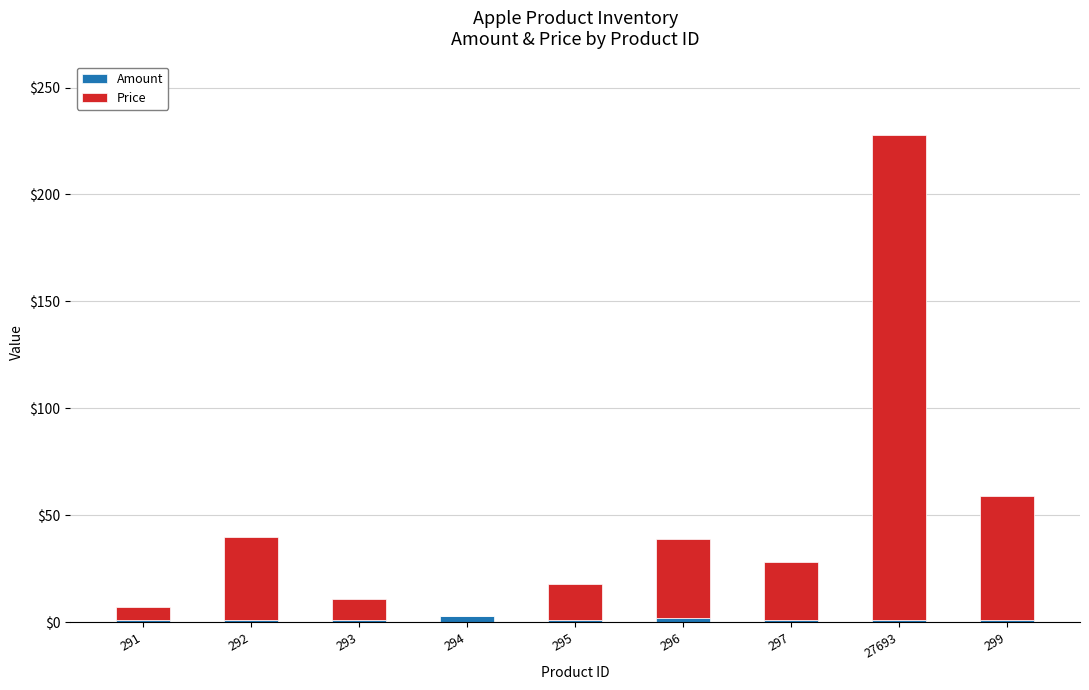

What is the total value across all series at 296?

39